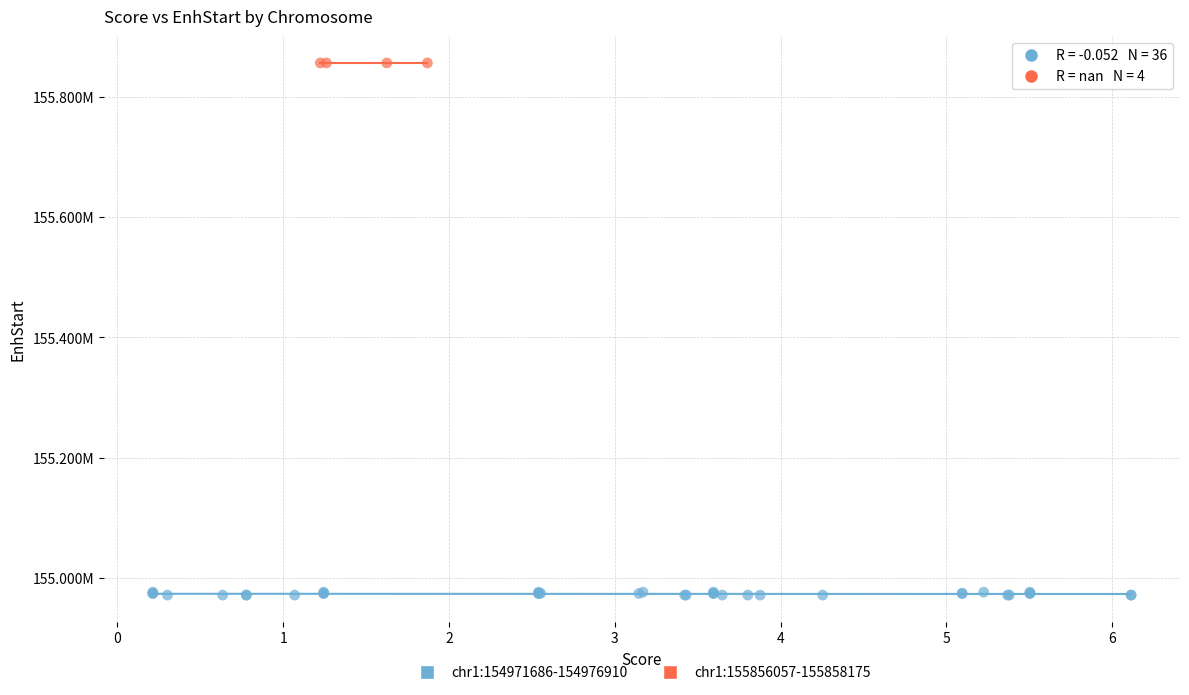

What are all the series names shown in the legend?

chr1:154971686-154976910, chr1:155856057-155858175